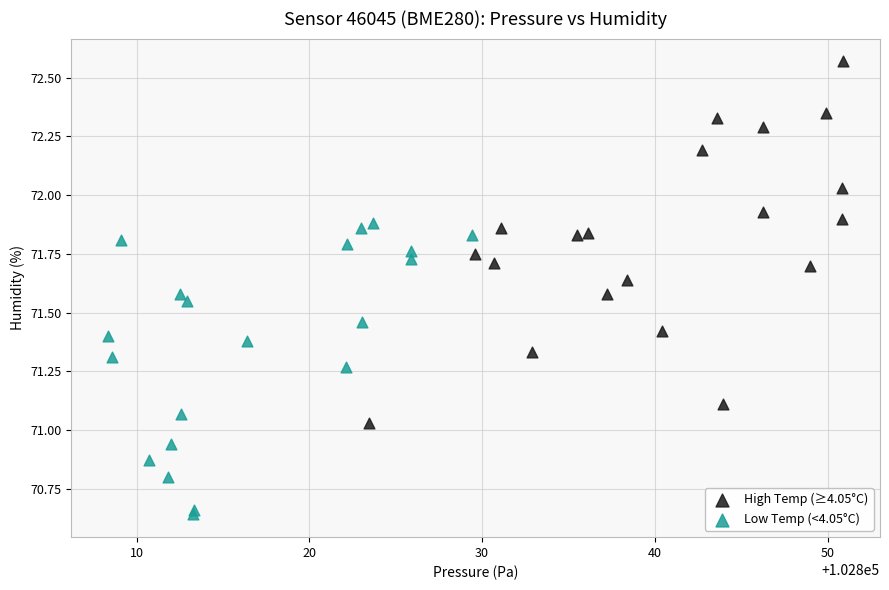

Which series contains the highest Y value?

High Temp (≥4.05°C)